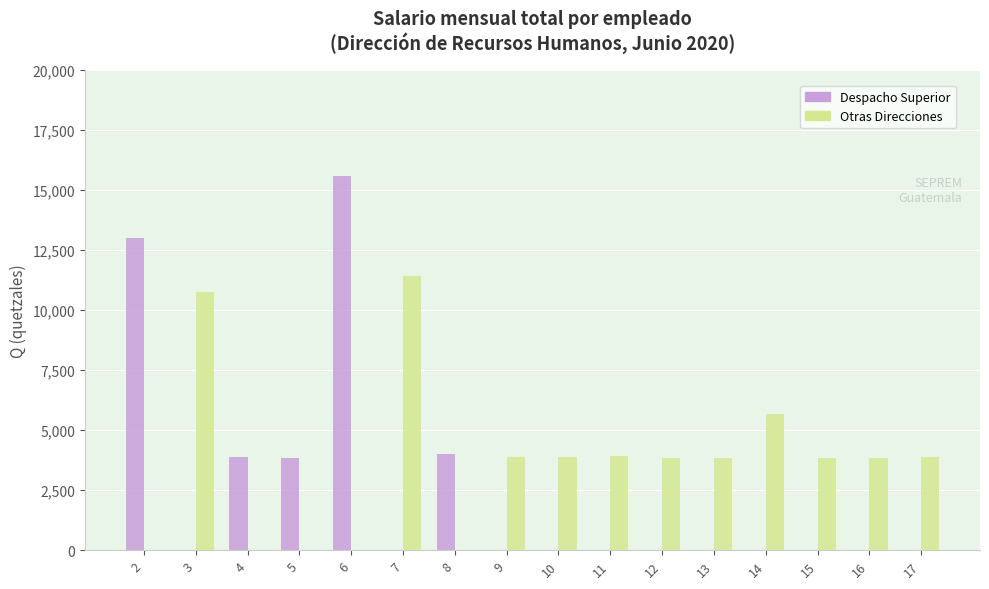

What is the greatest value displayed?

15574